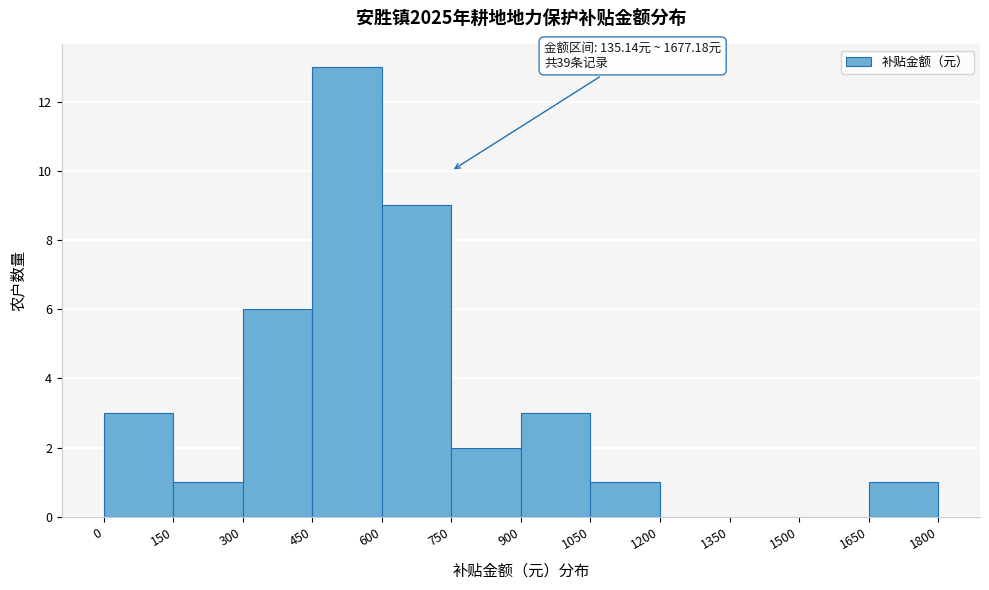

Over which range of the x-axis is the bar tallest?

450 to 600